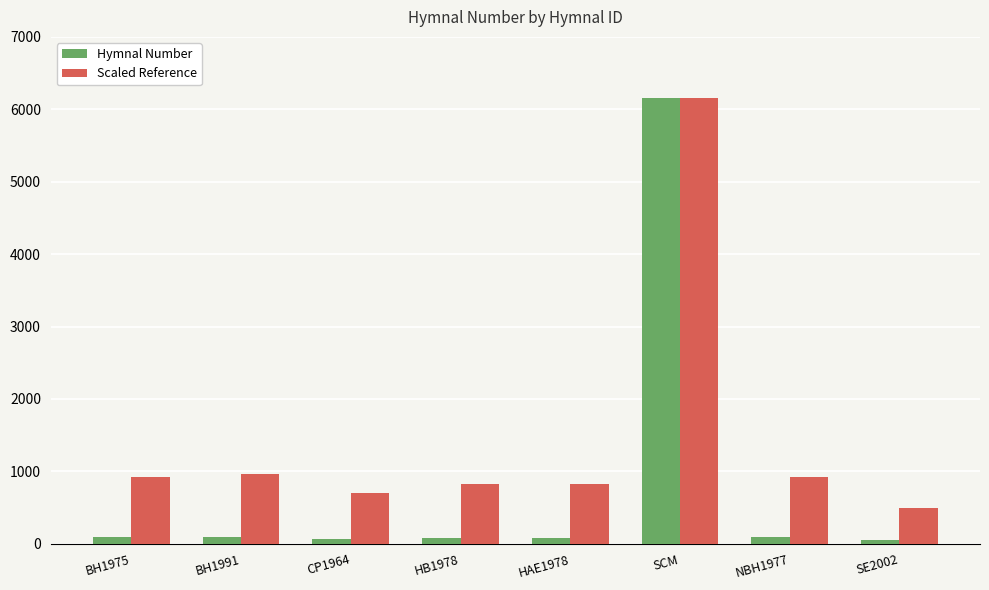

What is the label of the 1st bar from the right?

SE2002